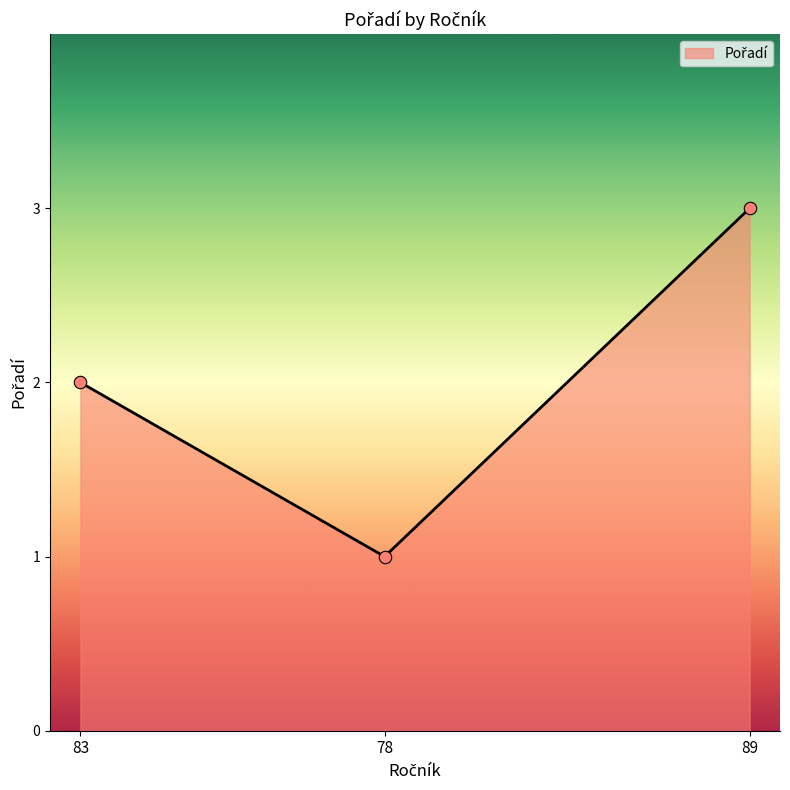

Between 89 and 83, which is larger?

89